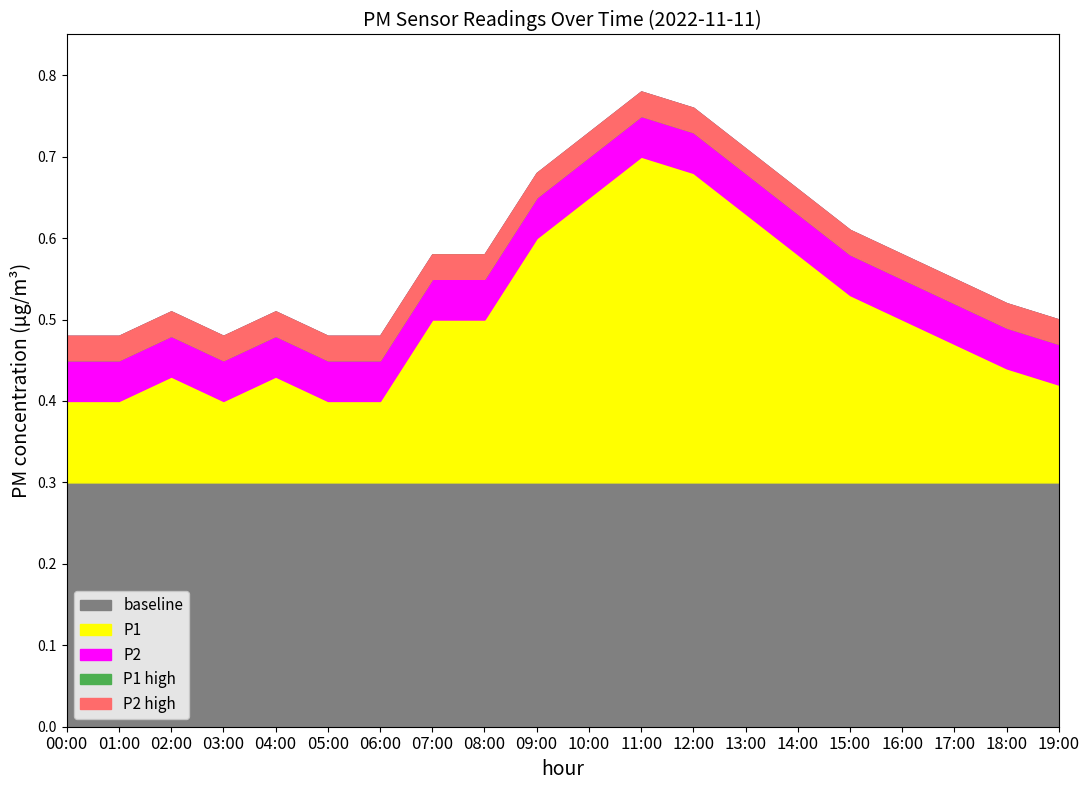

Is it true that P1 equals 0.6 at 03:00?

False